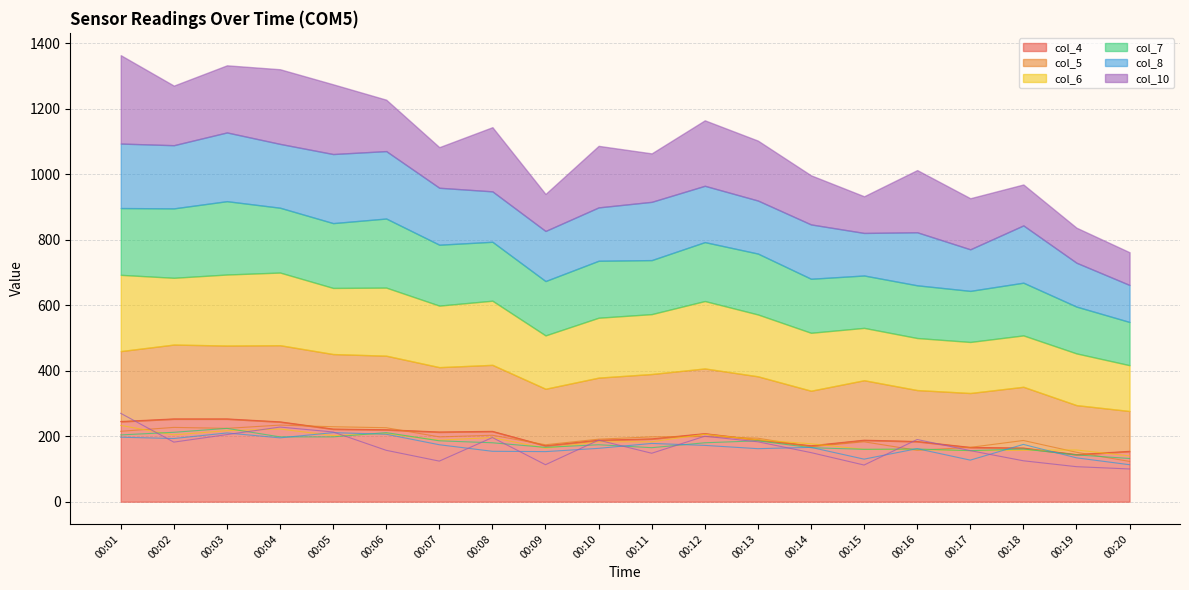

How many values in the col_6 series are below 188?

10